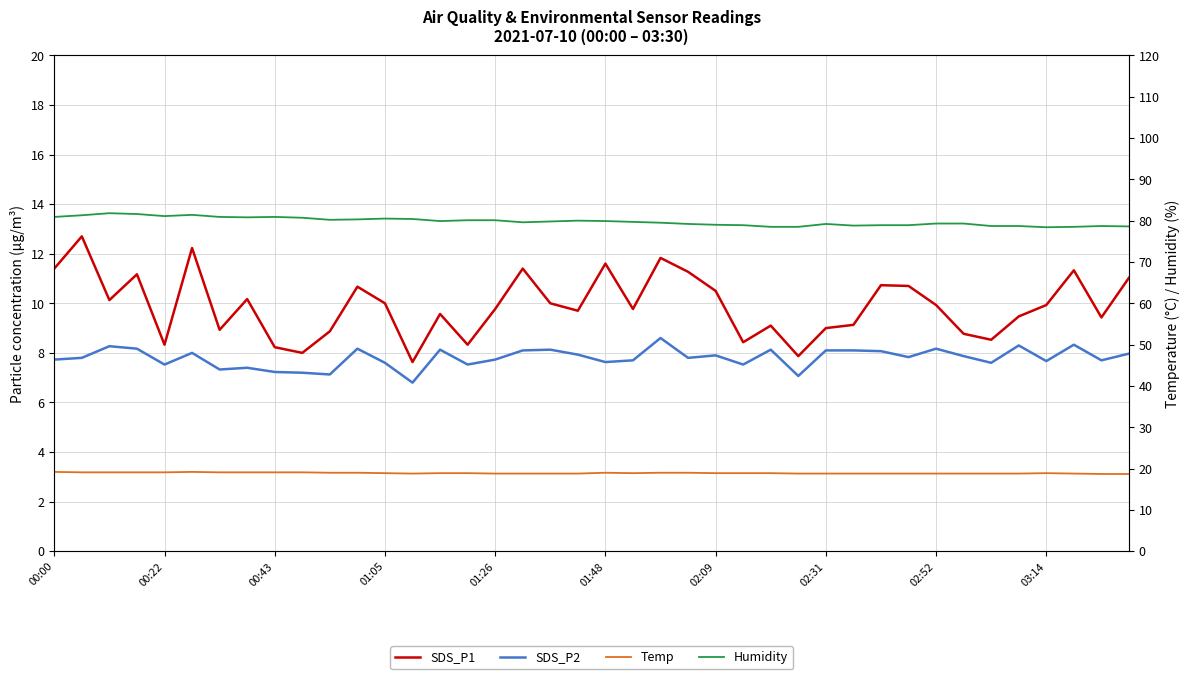

What is the total value across all series at 38?

114.5